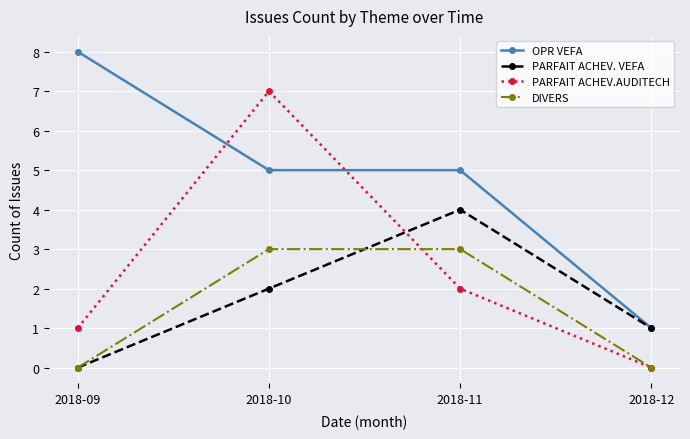

What is the maximum value shown in the chart?

8